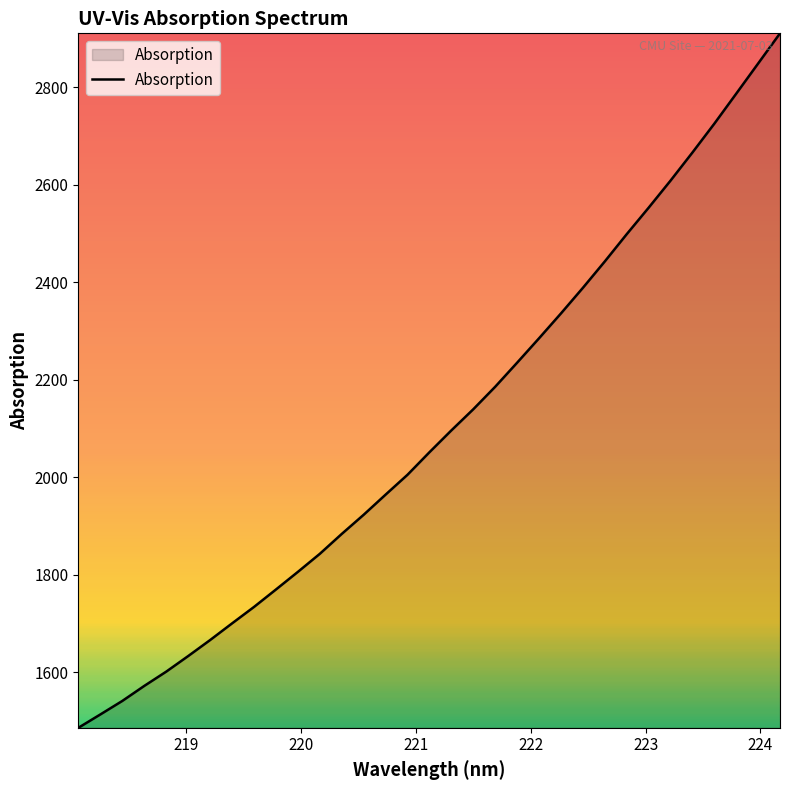

What is the average value?

2103.0